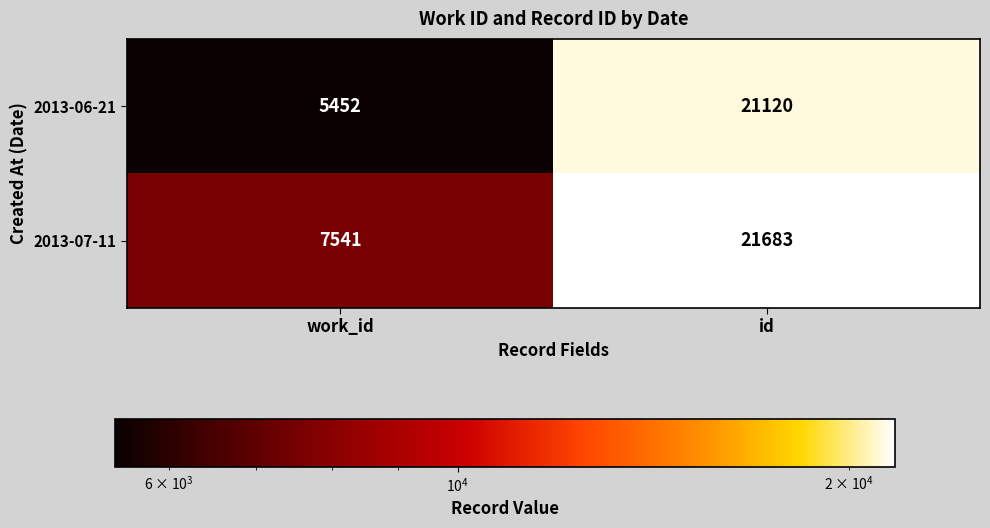

At which category does the chart reach its peak across all series?

id